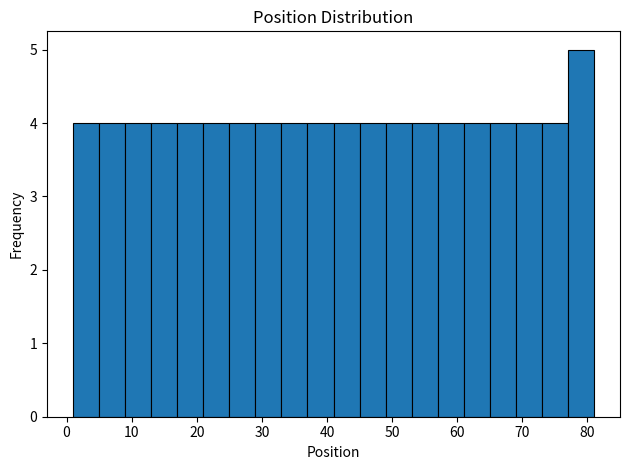

How tall is the bar that spans 25 to 29 on the x-axis? The values are not printed on the chart, so give them approximately, as read against the axis.

4